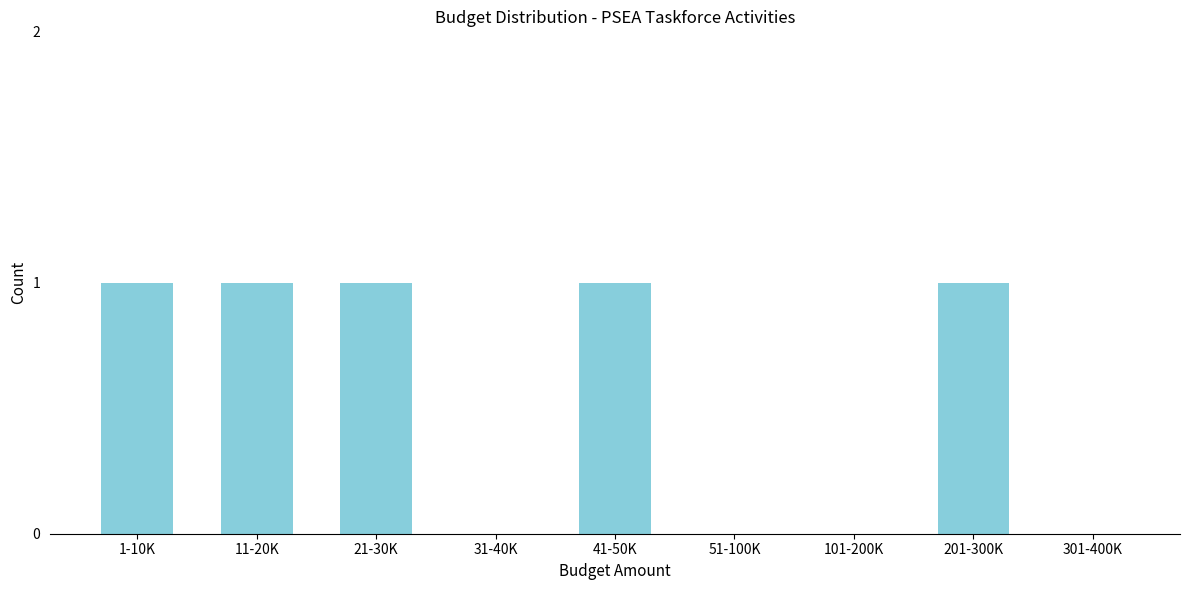

Reading left to right, what are all the values shown in this chart?

1-10K=1	11-20K=1	21-30K=1	31-40K=0	41-50K=1	51-100K=0	101-200K=0	201-300K=1	301-400K=0